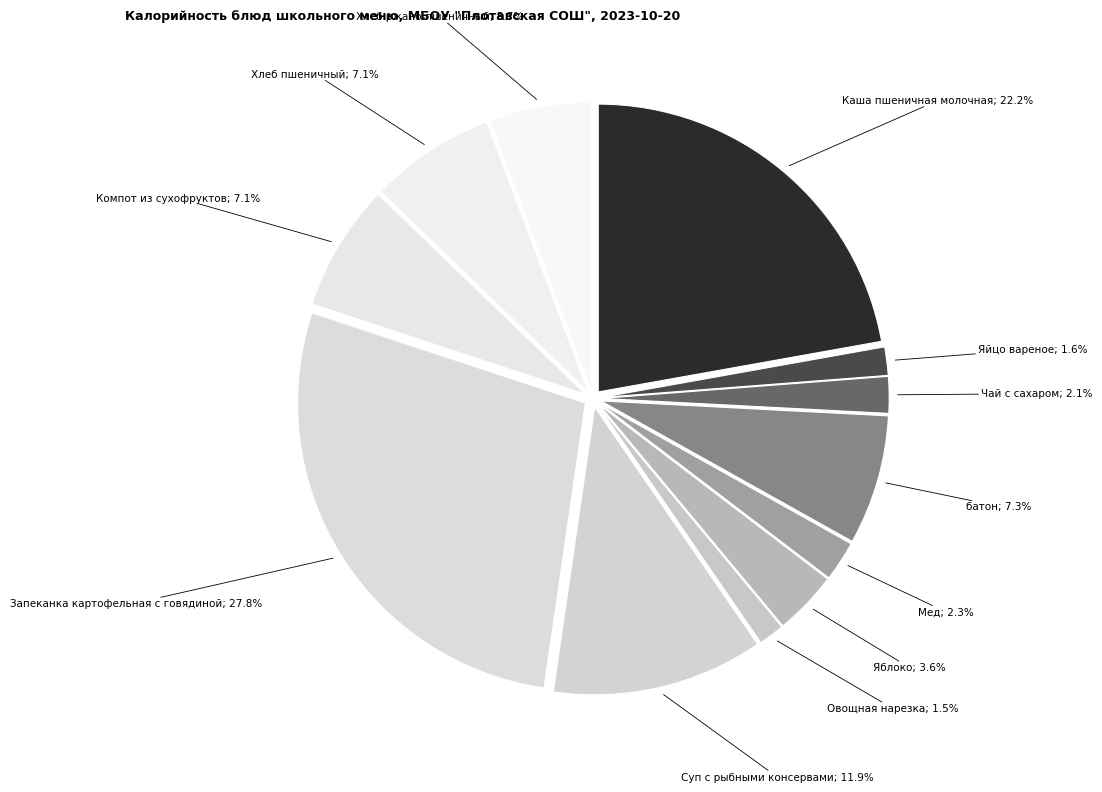

To the nearest percent, what is the difference between the largest and smallest slice percentages?

26%